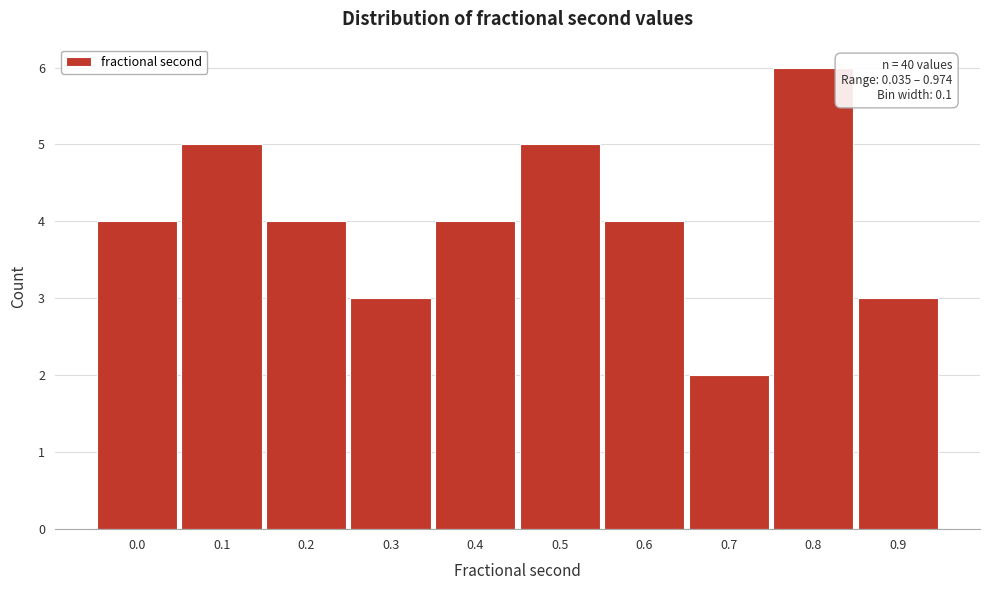

Reading right to left, extract all data points from this chart.

0.9=3	0.8=6	0.7=2	0.6=4	0.5=5	0.4=4	0.3=3	0.2=4	0.1=5	0.0=4